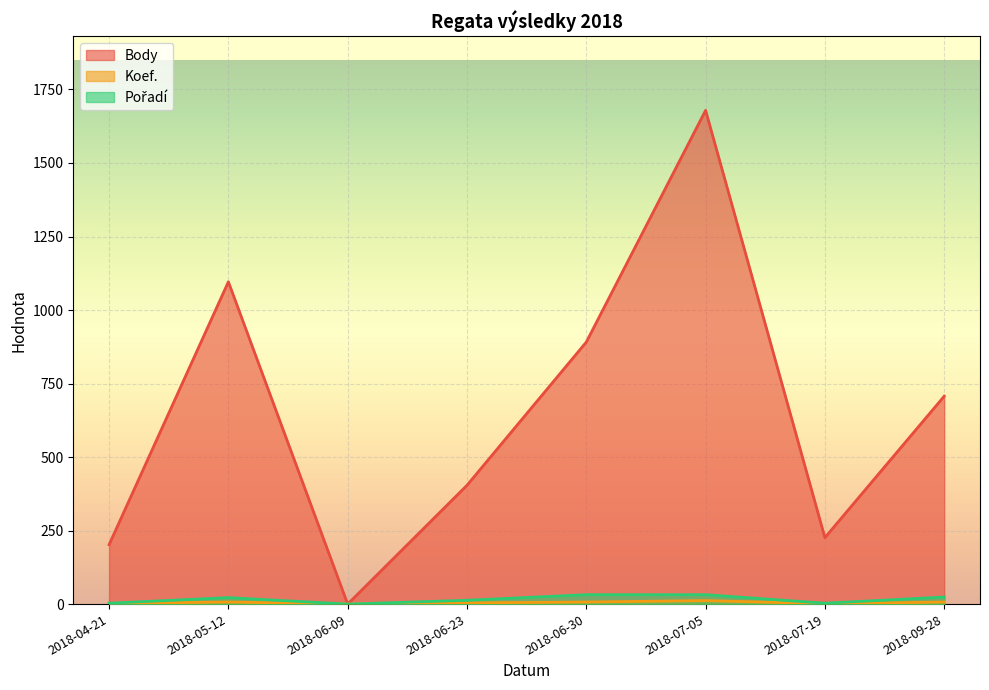

Which has a higher value, 2018-07-05 or 2018-07-19?

2018-07-05